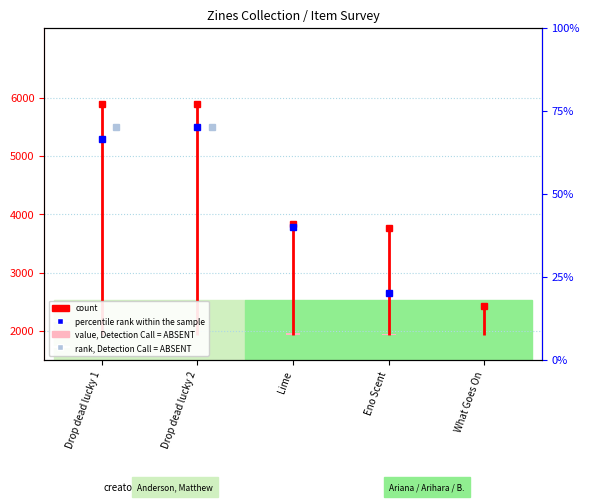

The chart shows a value of 5894 at Drop dead lucky 1. True or false?

True